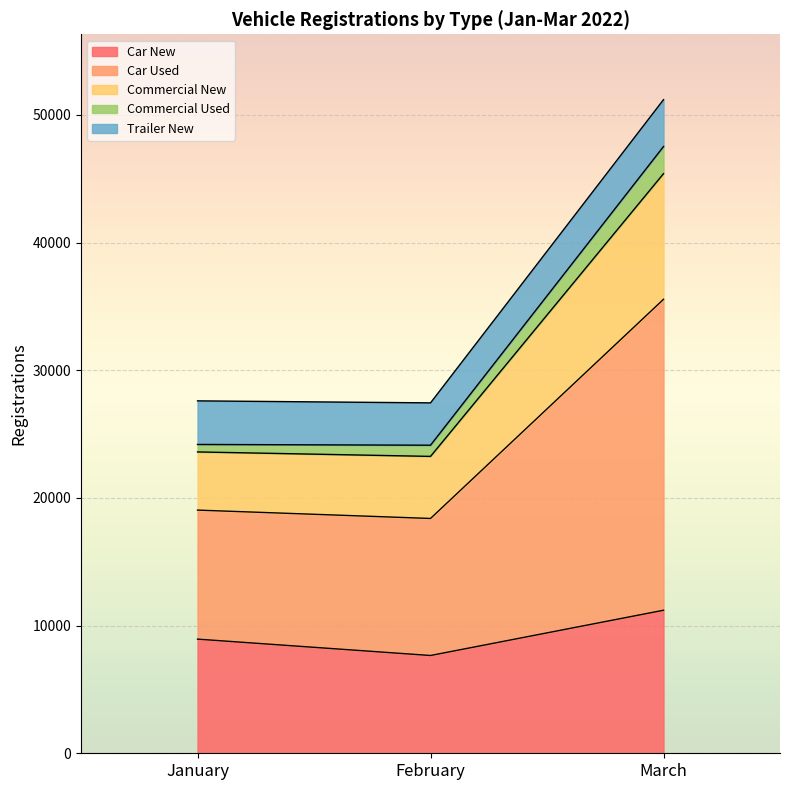

Is it true that Car New equals 7659 at February?

True